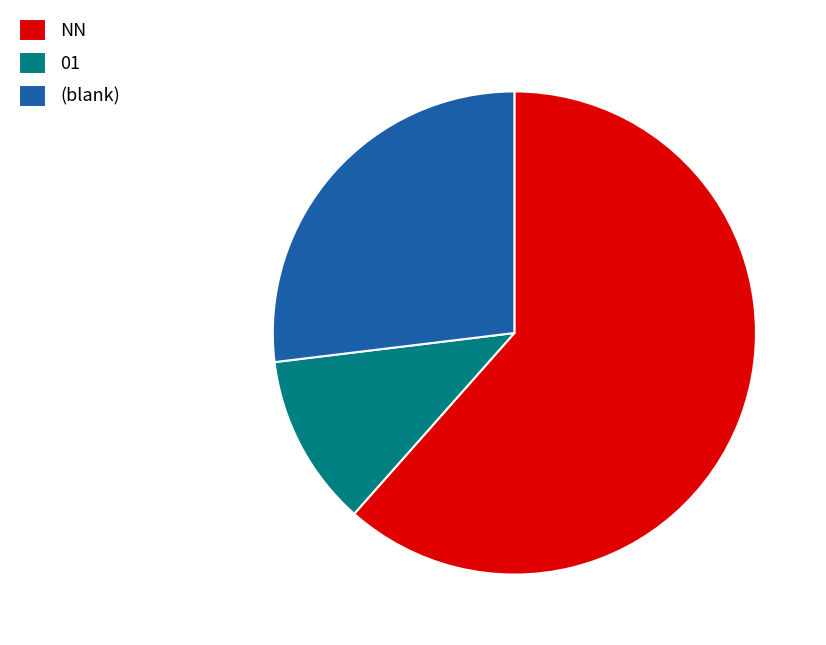

How many slices are in this pie chart?

3